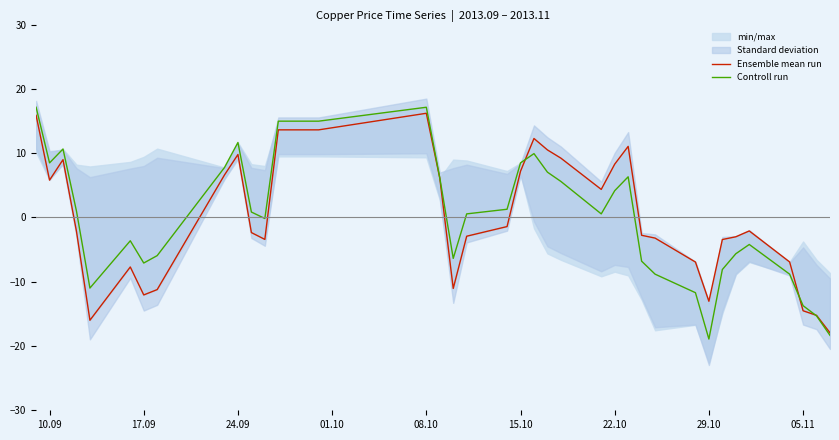

What is the maximum value for Controll run?

17.1